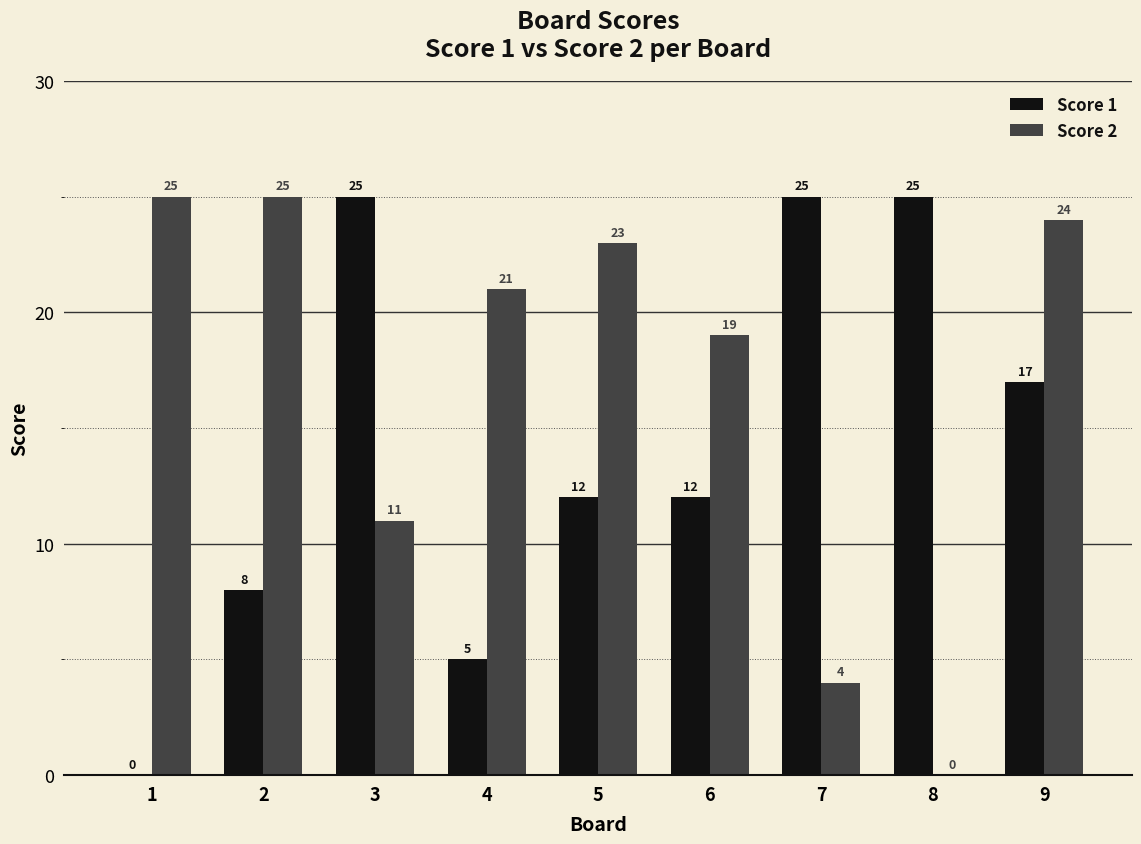

What is the maximum value for Score 2?

25